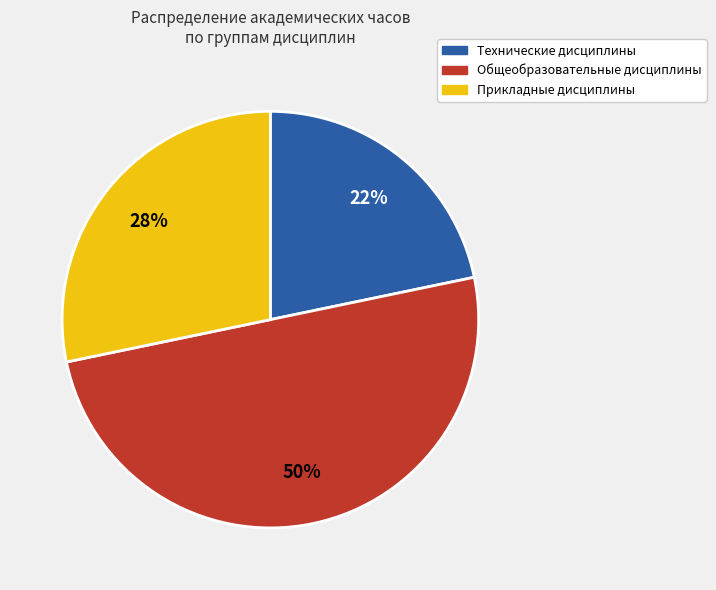

To the nearest percent, what is the average slice percentage?

33%